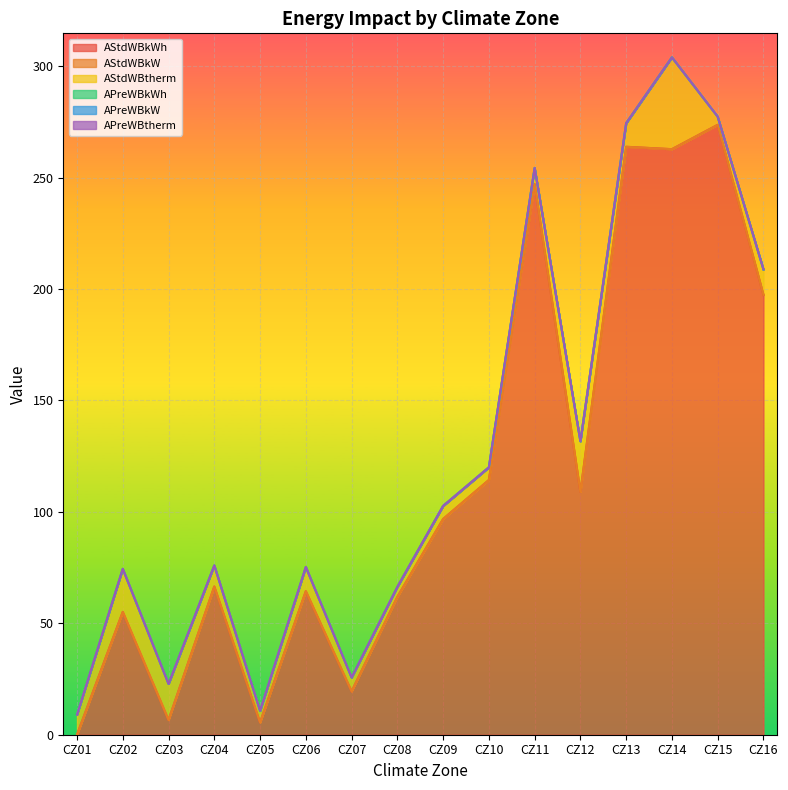

At how many categories does at least one series exceed 120?

5